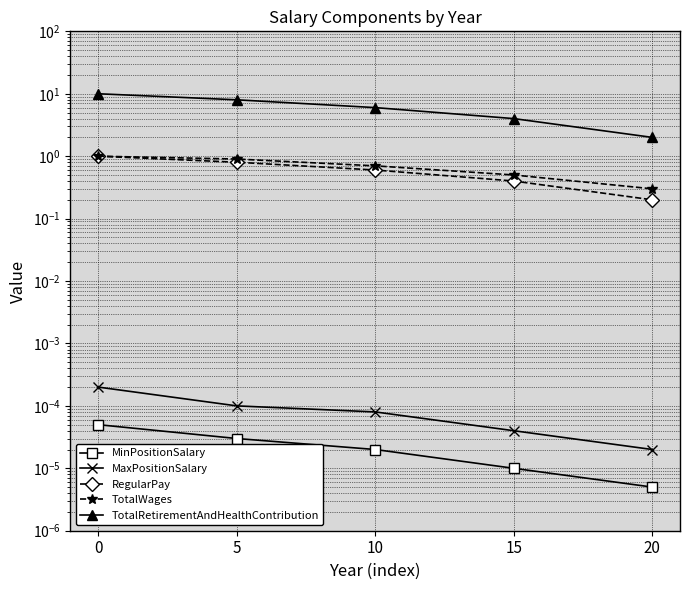

The value of TotalWages at 5 is 1.5. True or false?

False